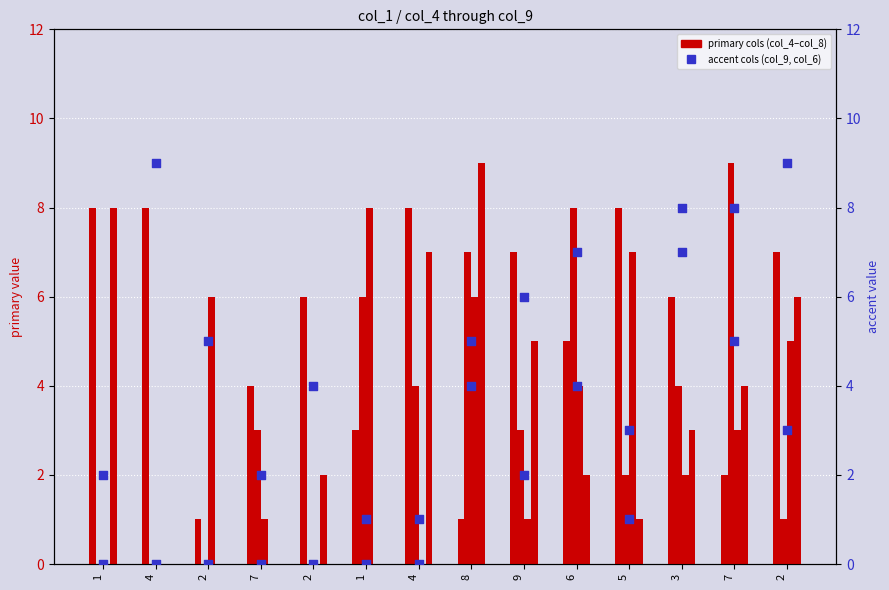

Which series has the largest total across all categories?

col_4